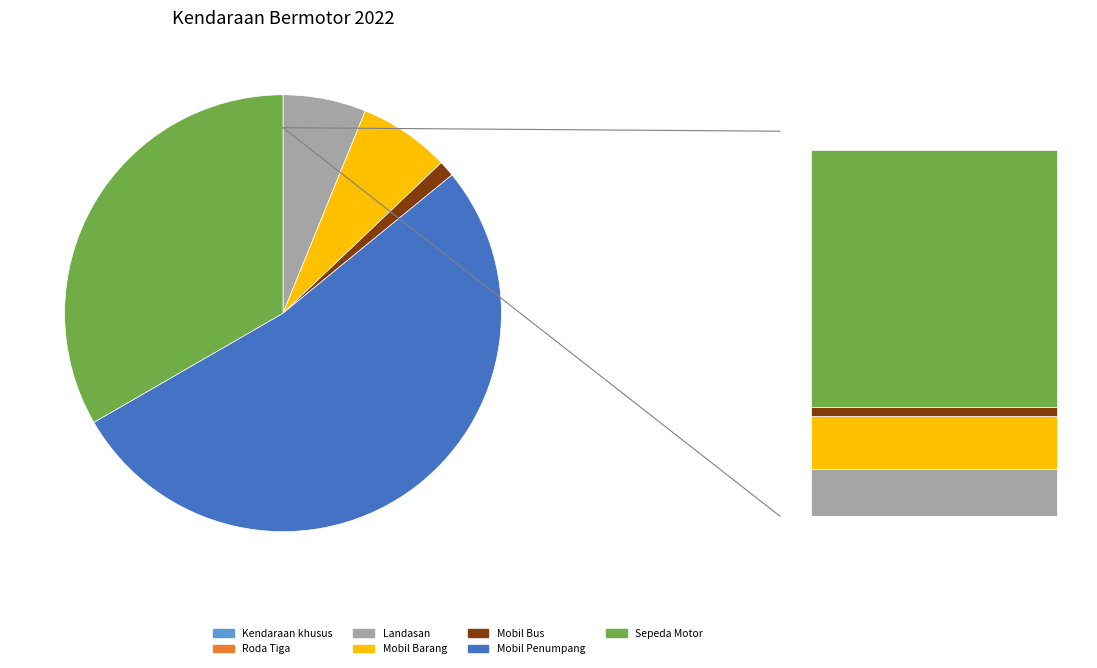

Do Mobil Barang and Kendaraan khusus together represent more than half of the pie?

No